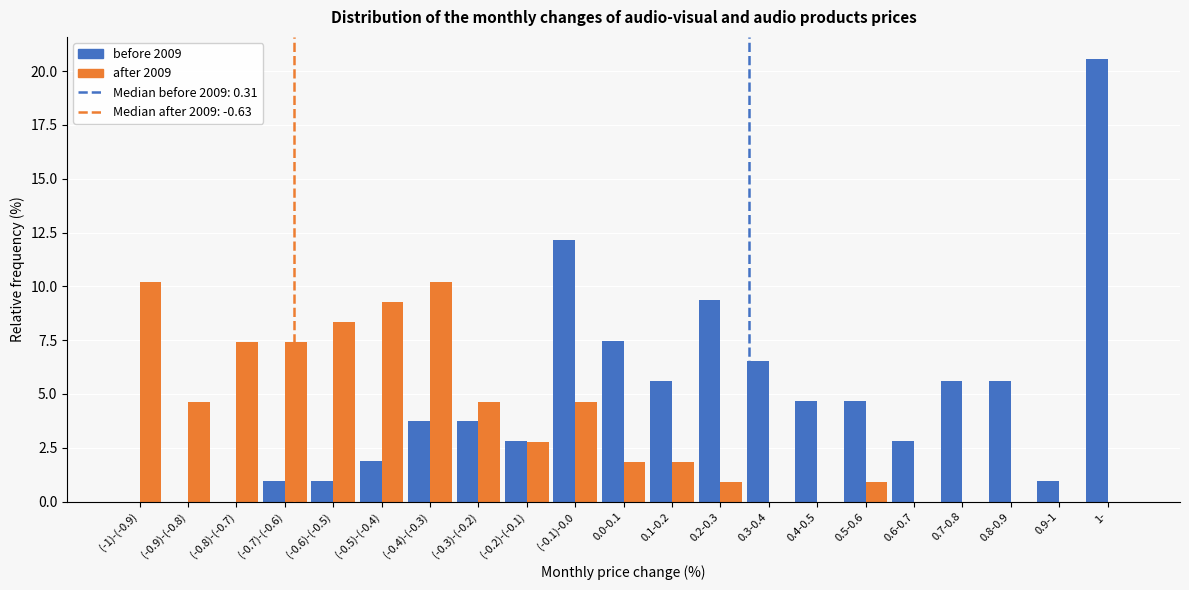

What is the total value across all series at (-0.1)-0.0?

16.8